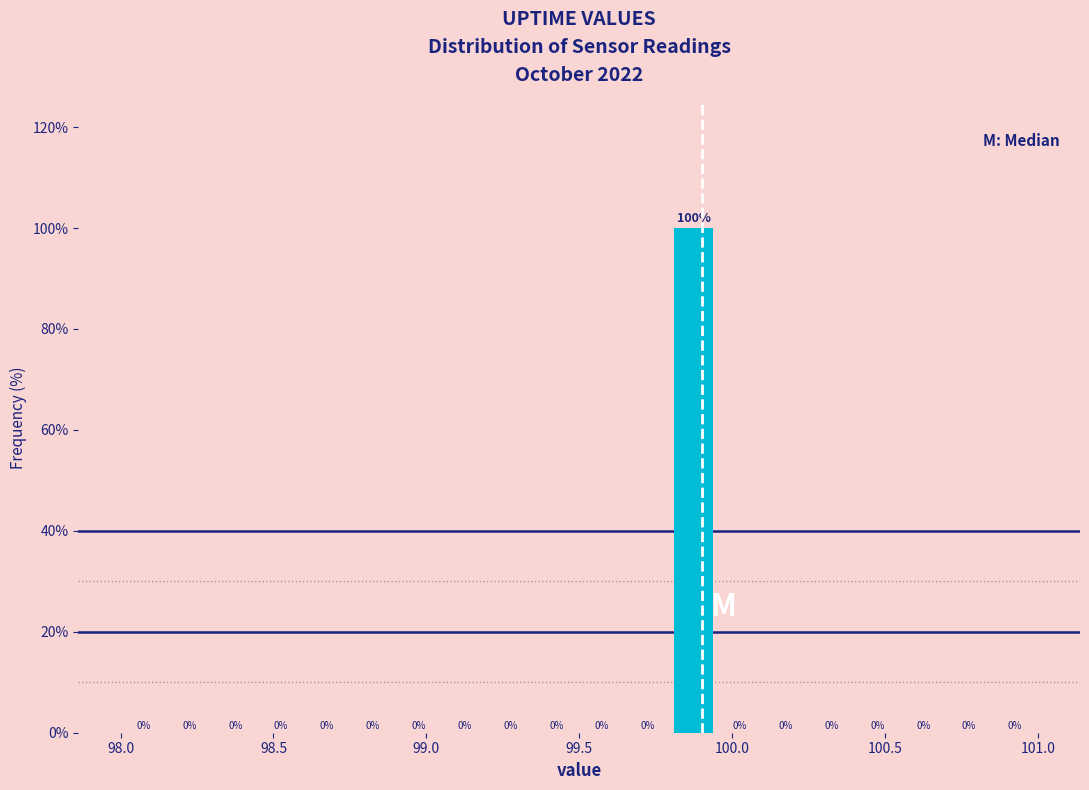

Read against the x-axis, roughly where is the centre of the tallest bar?

99.90